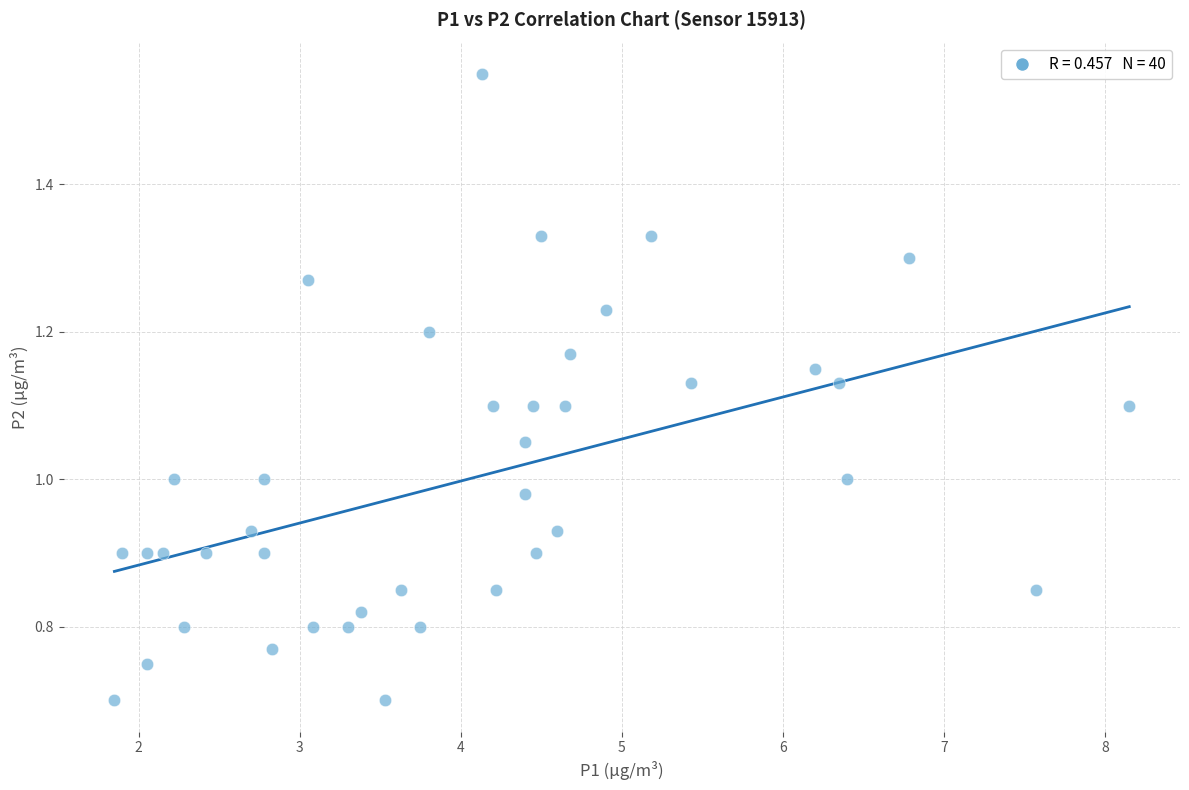

How many points are shown in the scatter plot?

40